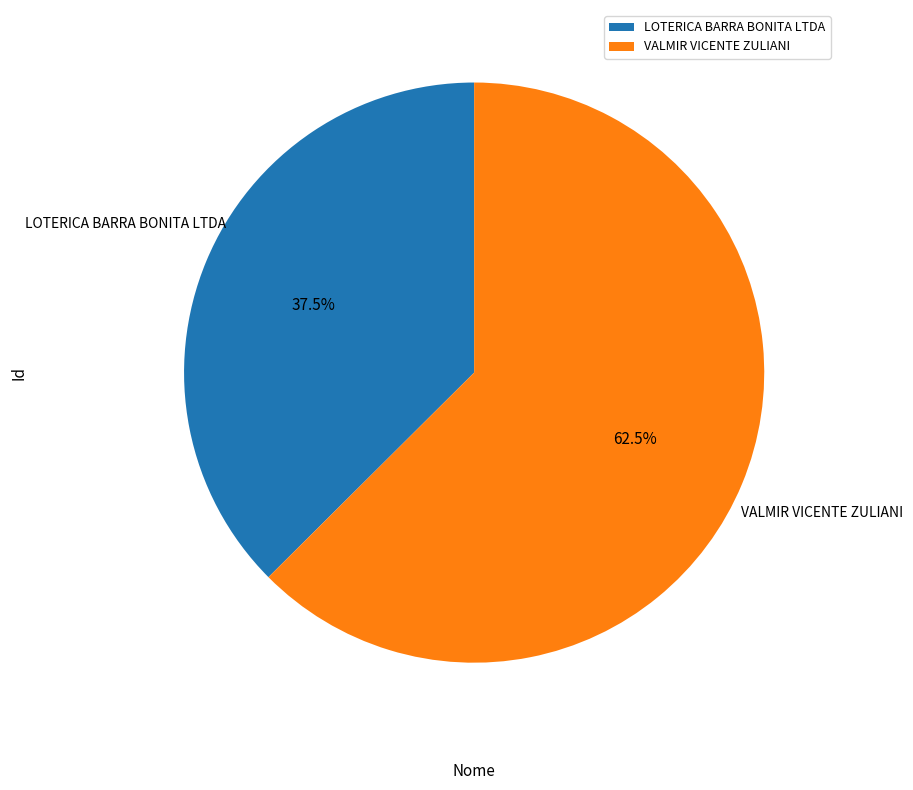

To the nearest percent, what is the average slice percentage?

50%